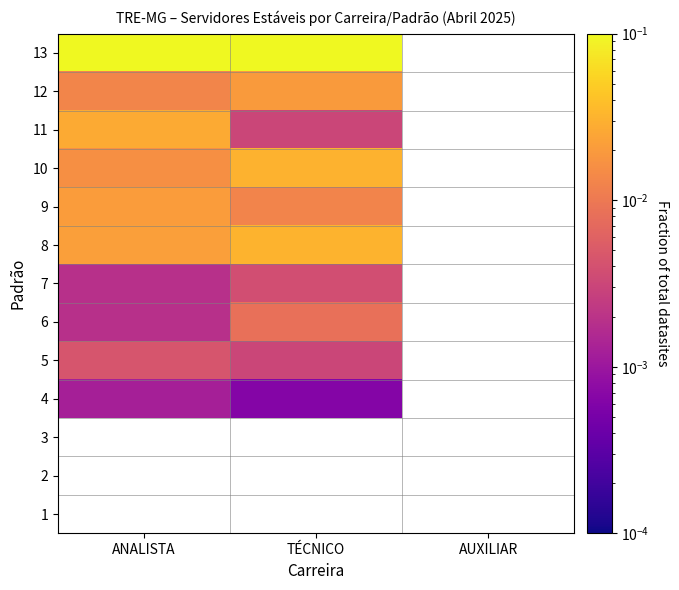

True or false: 7 has a value of 0.0 at ANALISTA.

True